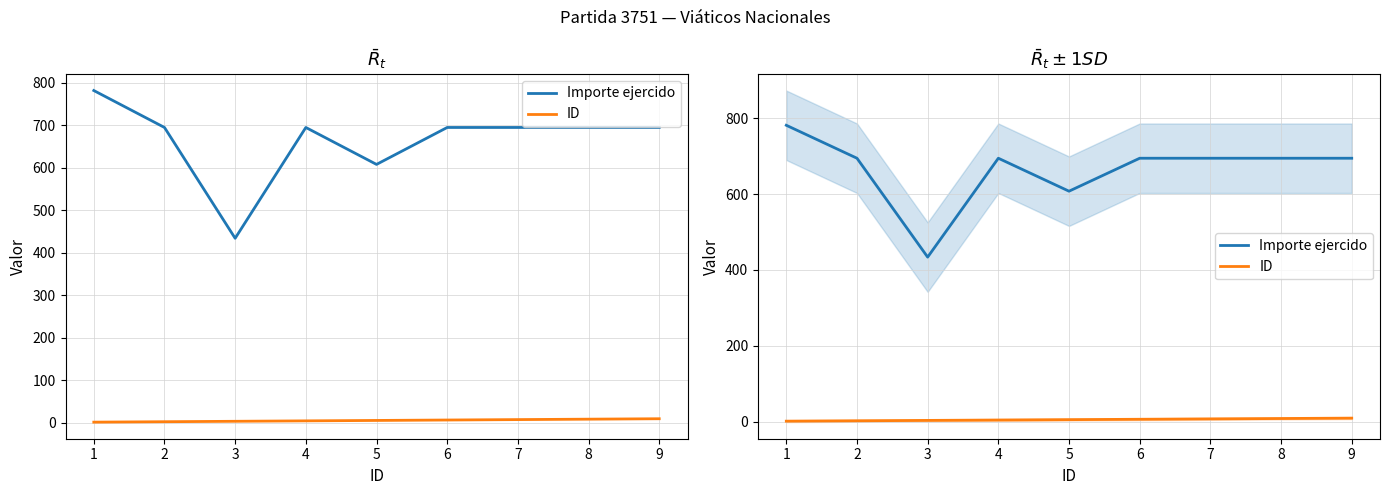

What is the sum of all Importe ejercido values?

5994